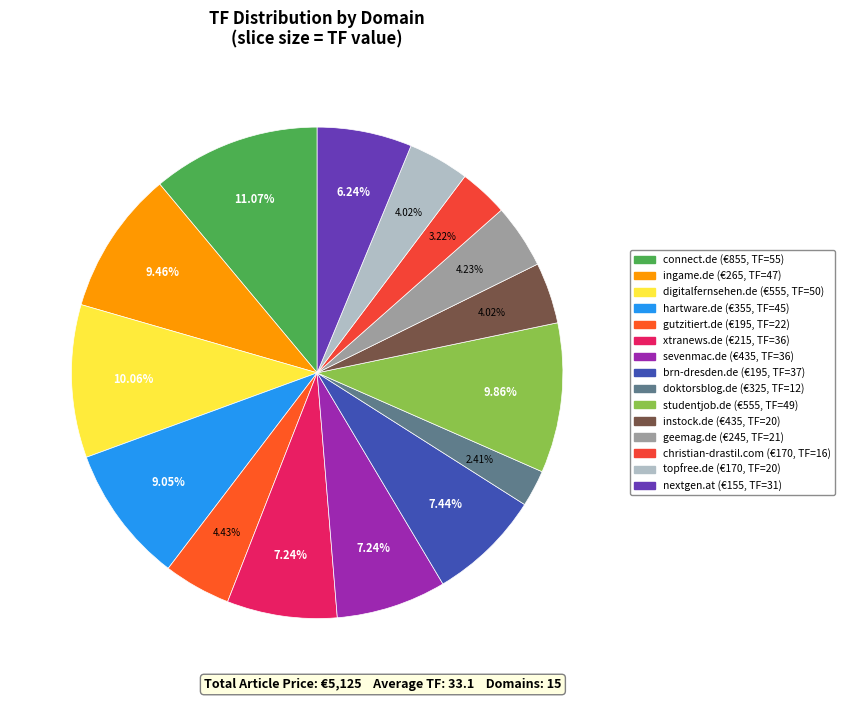

How many segments does this pie chart have?

15